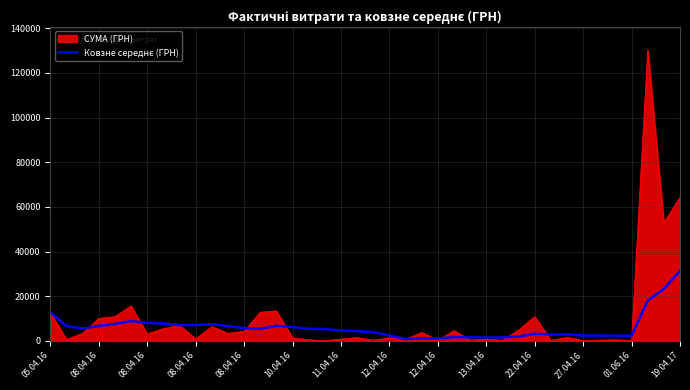

Which series has the widest spread of values?

СУМА (ГРН)